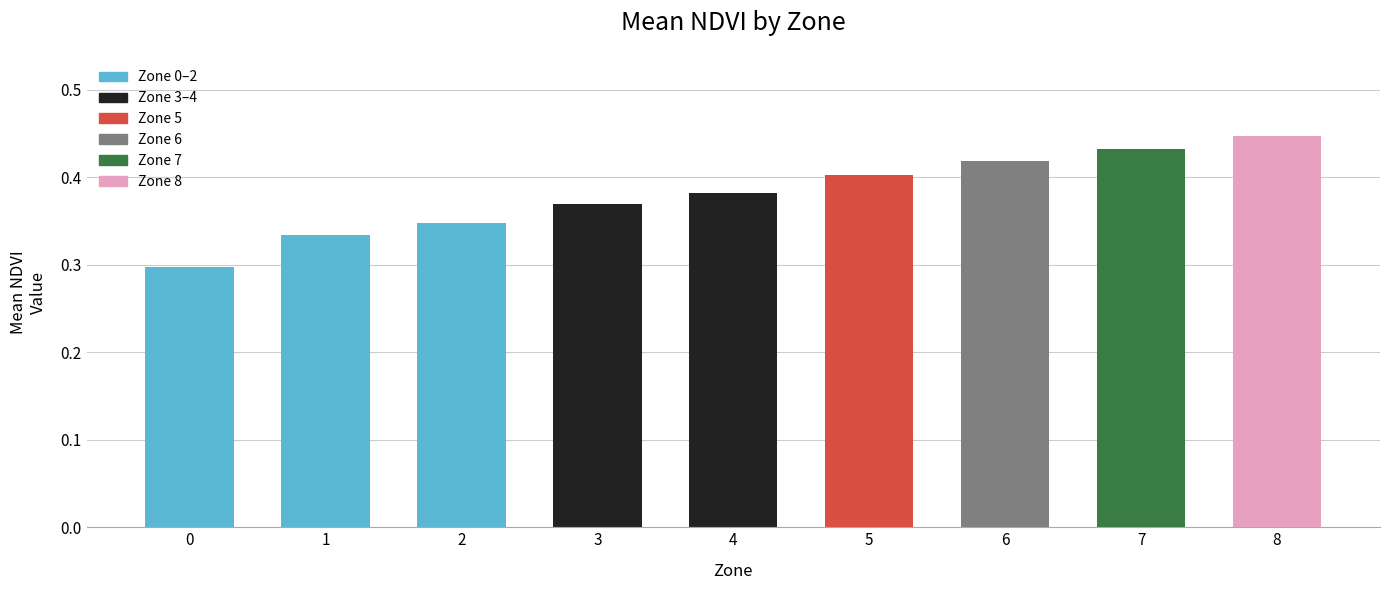

What is the sum of all values?

3.4